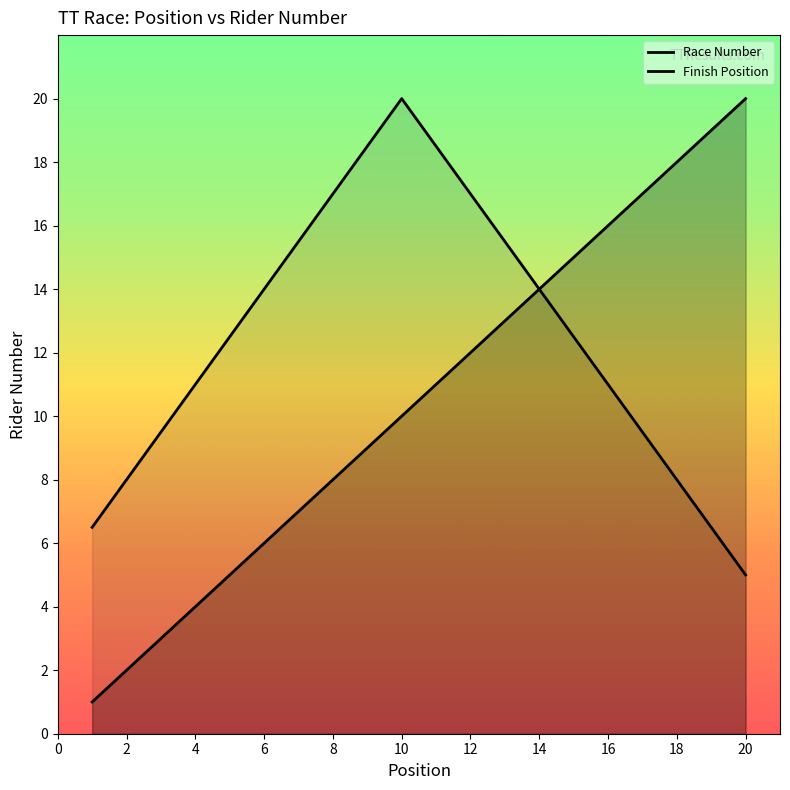

Is the value of Finish Position at 2 greater than the value of Race Number at 18?

No